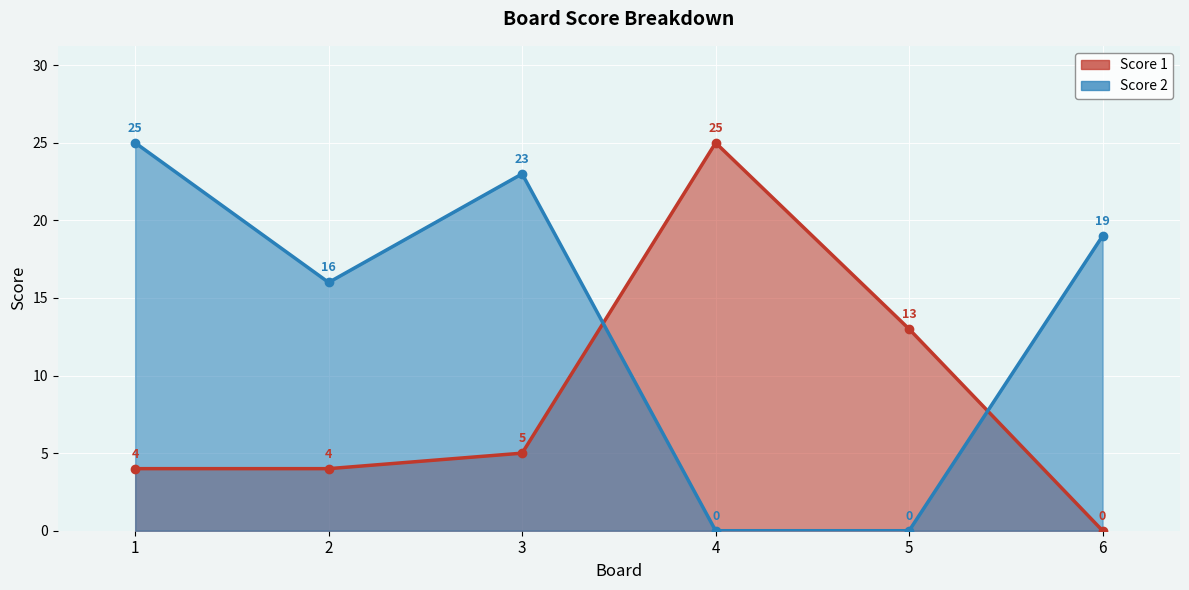

How many values in the Score 1 series exceed 5?

2